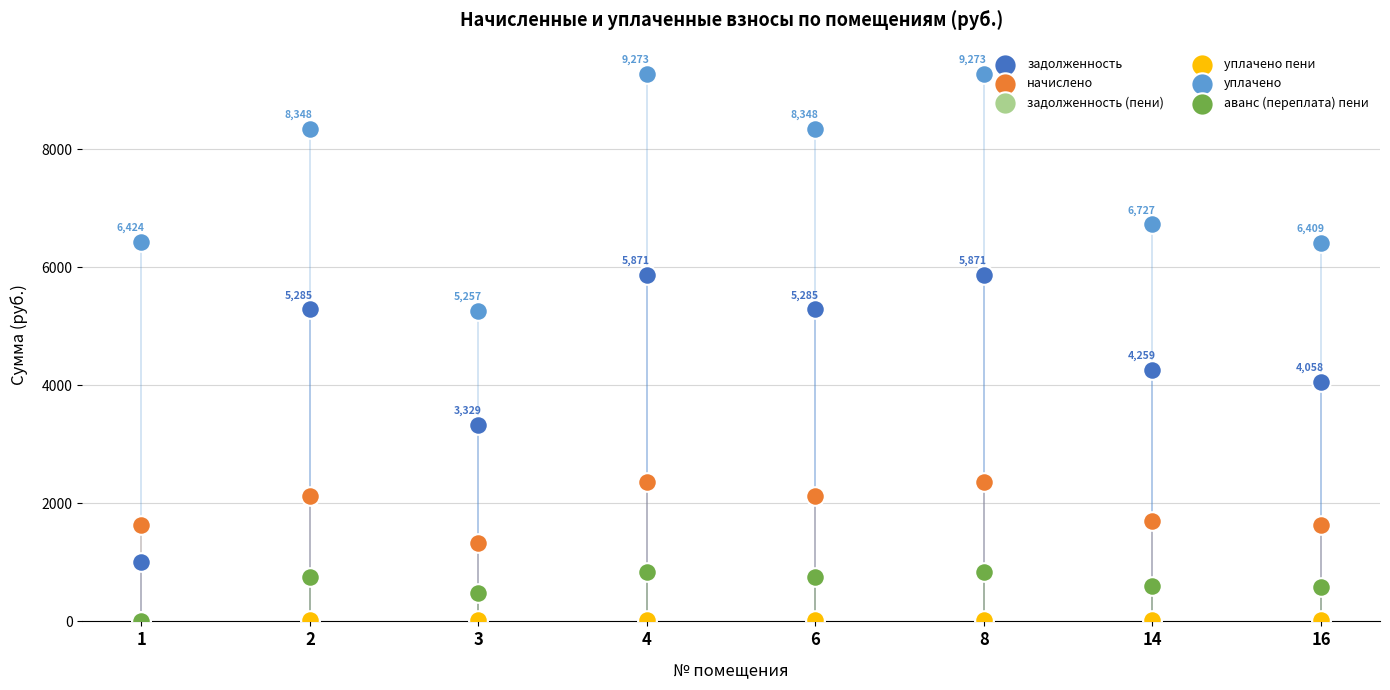

Which series reaches the maximum Y coordinate?

уплачено